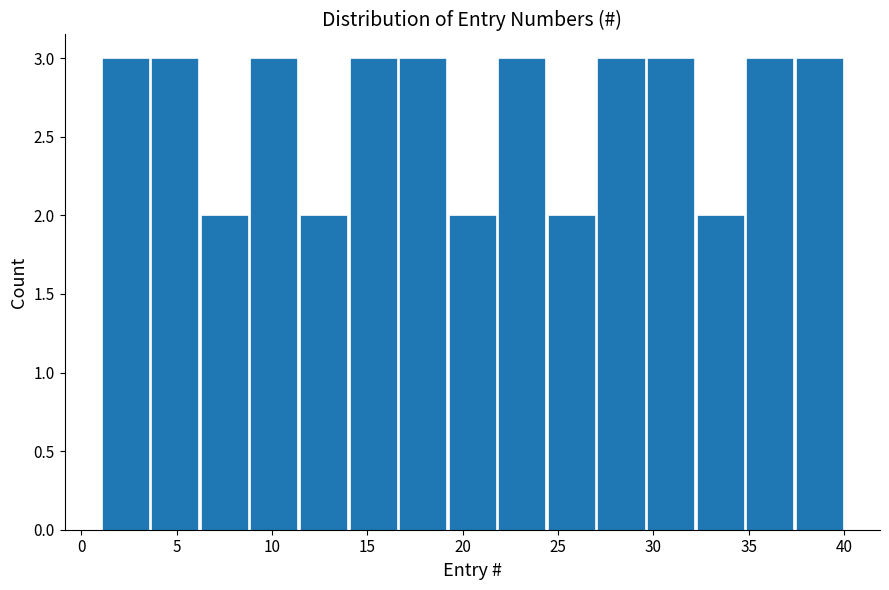

Reading left to right, list every bar in this chart as the range it spans on the x-axis followed by its height. Neither the bar edges nor the heights are printed on the chart, so give them approximately, as read against the axes.

1.0 to 3.6: 3
3.6 to 6.2: 3
6.2 to 8.8: 2
8.8 to 11.4: 3
11.4 to 14.0: 2
14.0 to 16.6: 3
16.6 to 19.2: 3
19.2 to 21.8: 2
21.8 to 24.4: 3
24.4 to 27.0: 2
27.0 to 29.6: 3
29.6 to 32.2: 3
32.2 to 34.8: 2
34.8 to 37.4: 3
37.4 to 40.0: 3